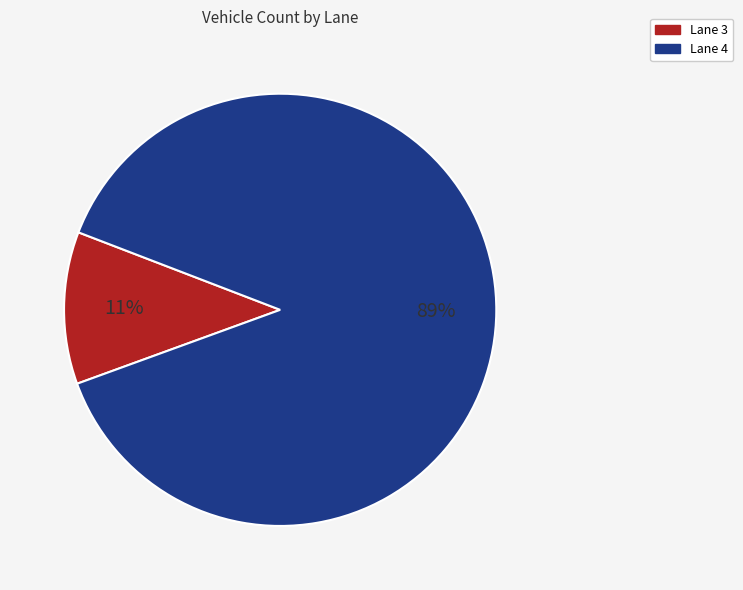

Which category has the biggest portion of the pie?

Lane 4